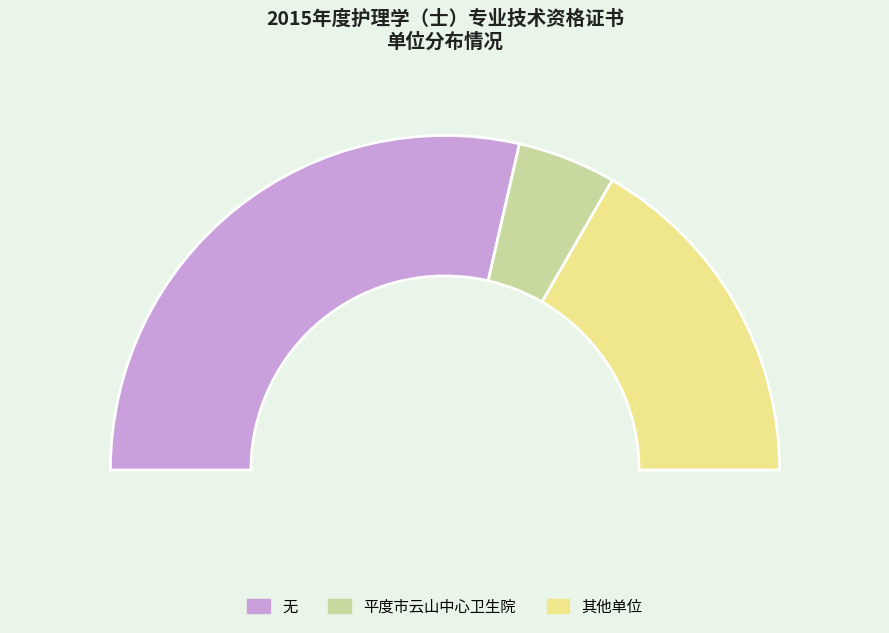

Does 平度市人民医院 represent more than half of the total?

No